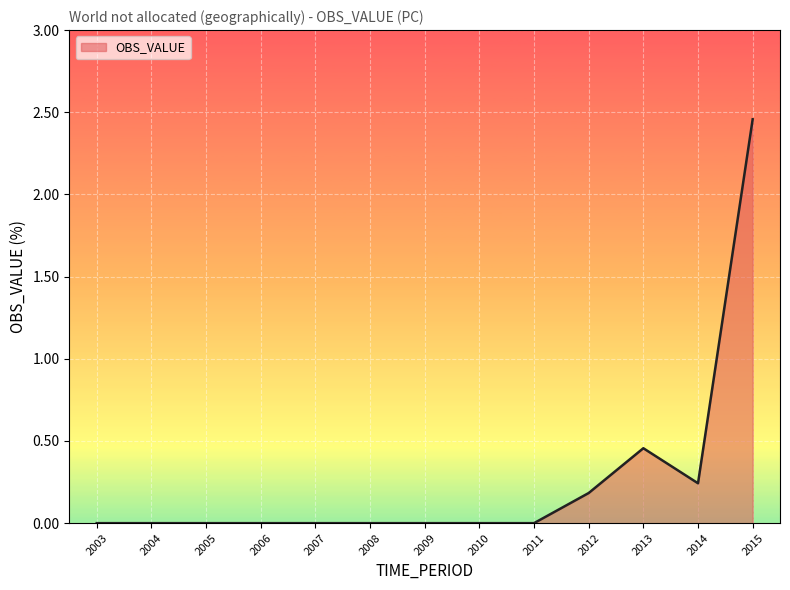

True or false: the data shows 1.0 at 2005.

False